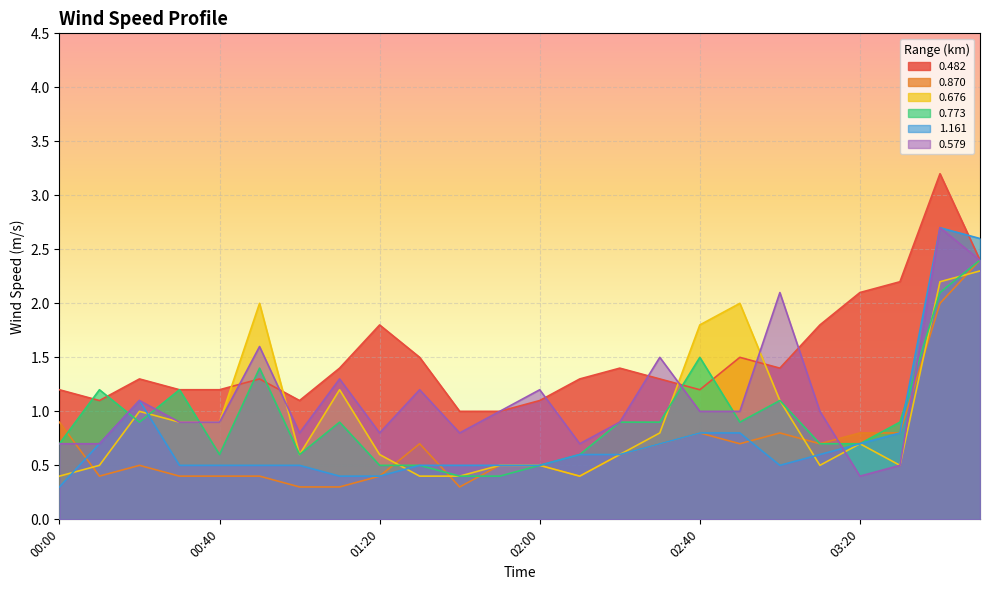

Which series has the widest spread of values?

1.161